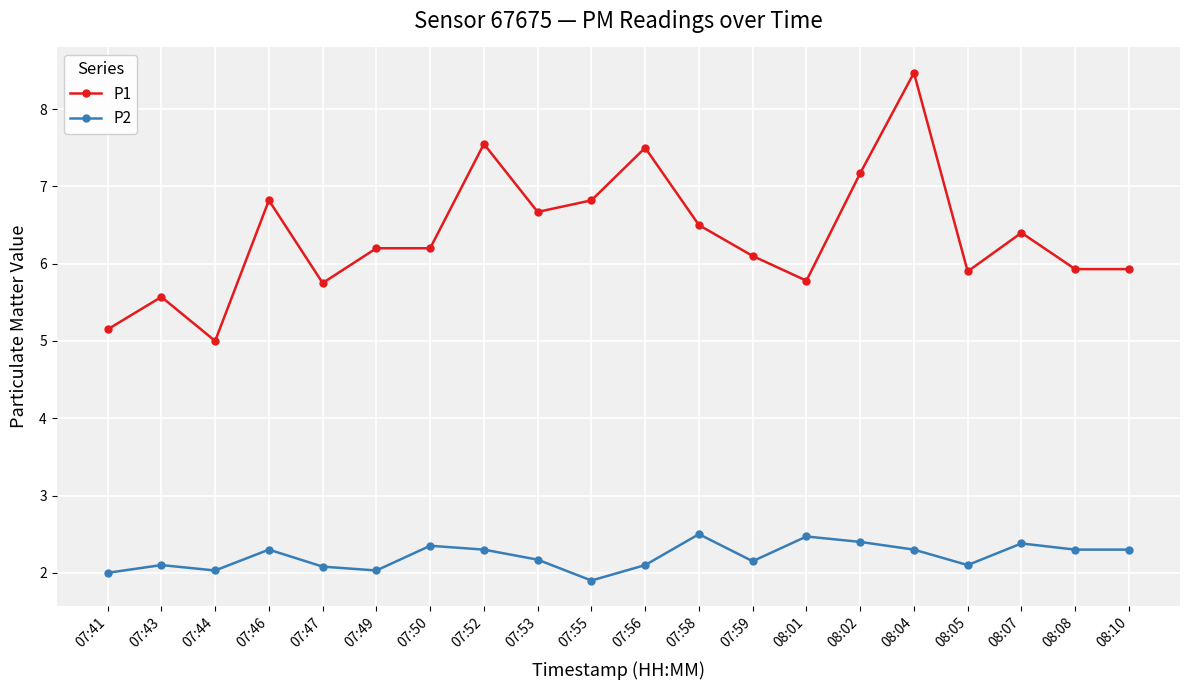

List the series in order of their peak value, lowest first.

P2, P1